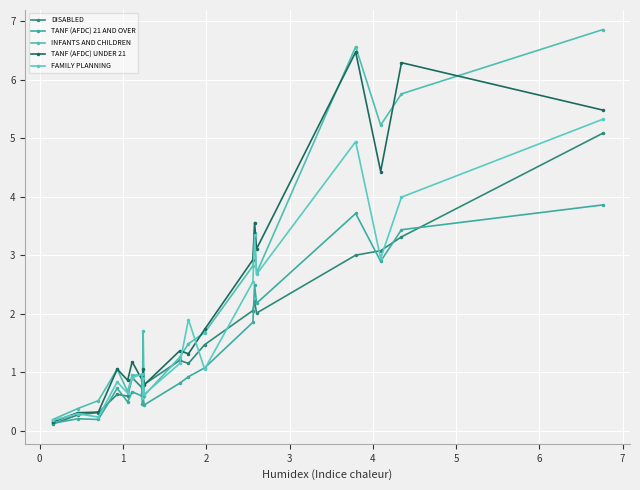

True or false: TANF (AFDC) 21 AND OVER has more than 1 points higher than both neighbors.

True